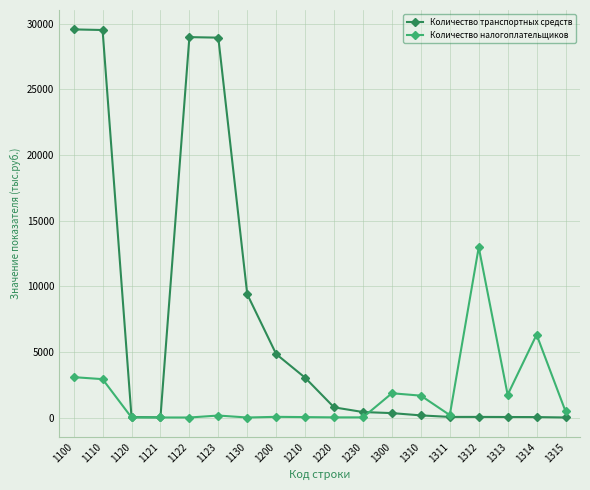

At how many categories does at least one series exceed 20067?

4